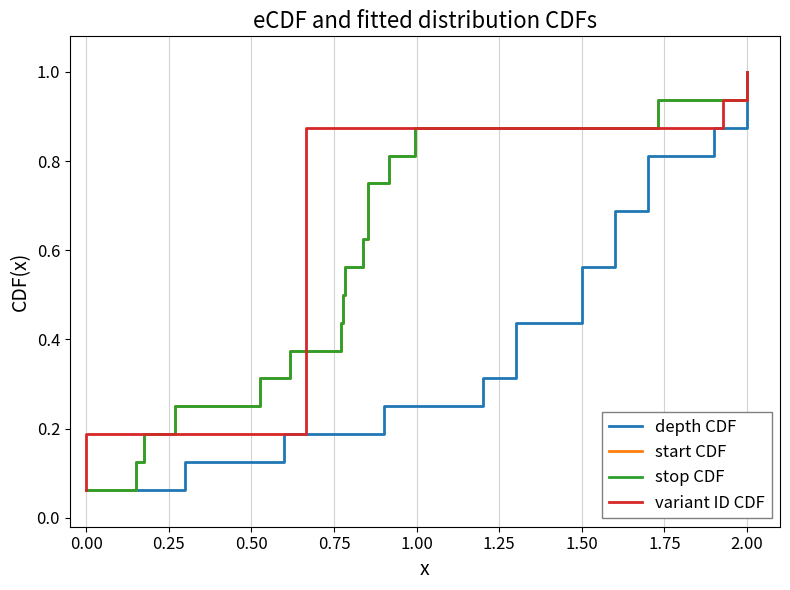

Which has a higher value, 2.00 or 1.50?

2.00